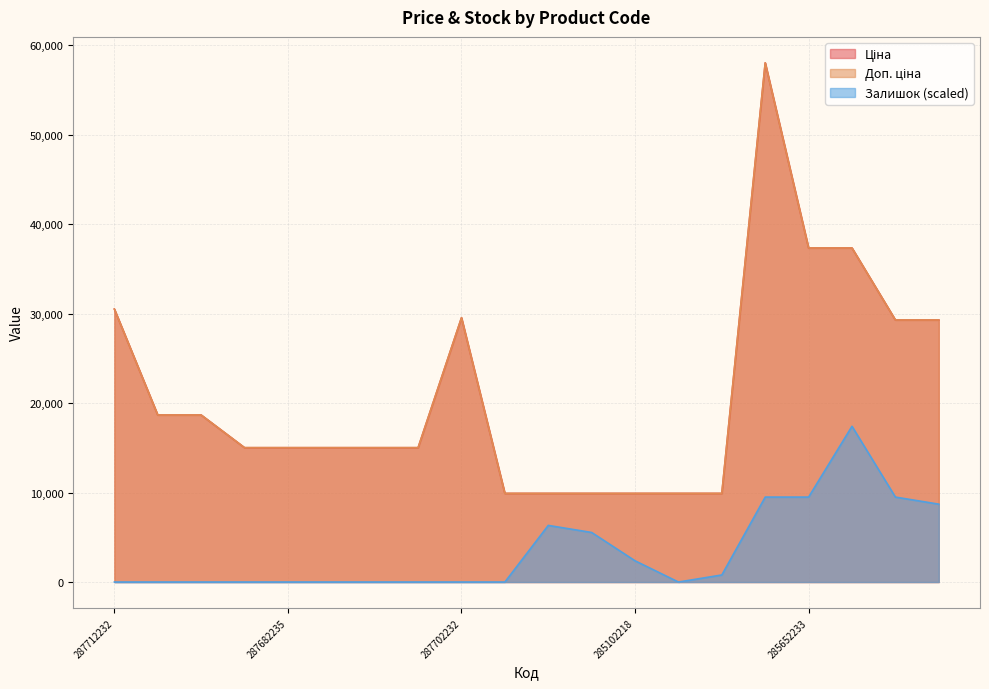

What is the label of the 9th point from the right?

285102219